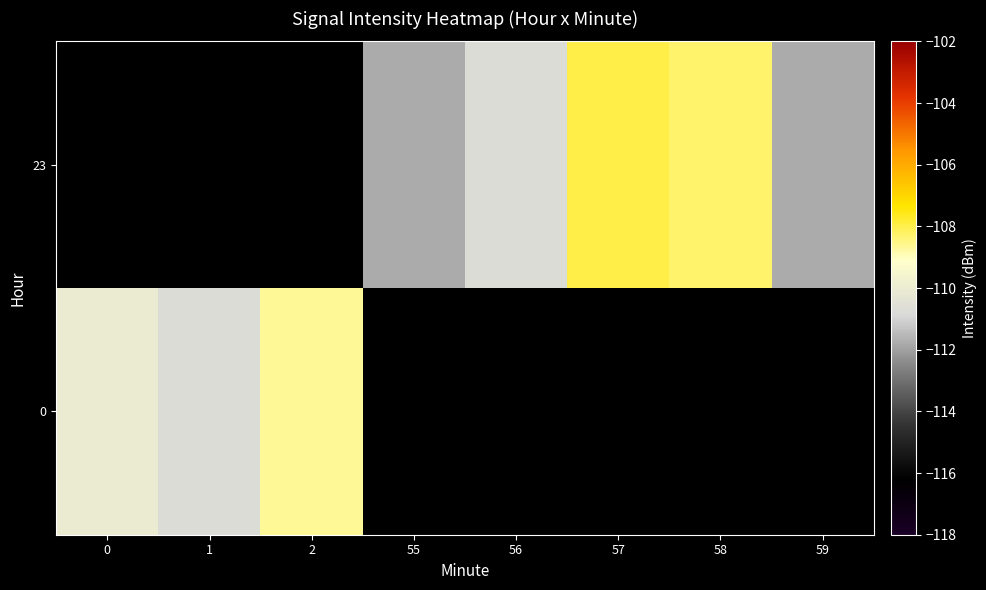

What is the greatest value displayed?

-107.9